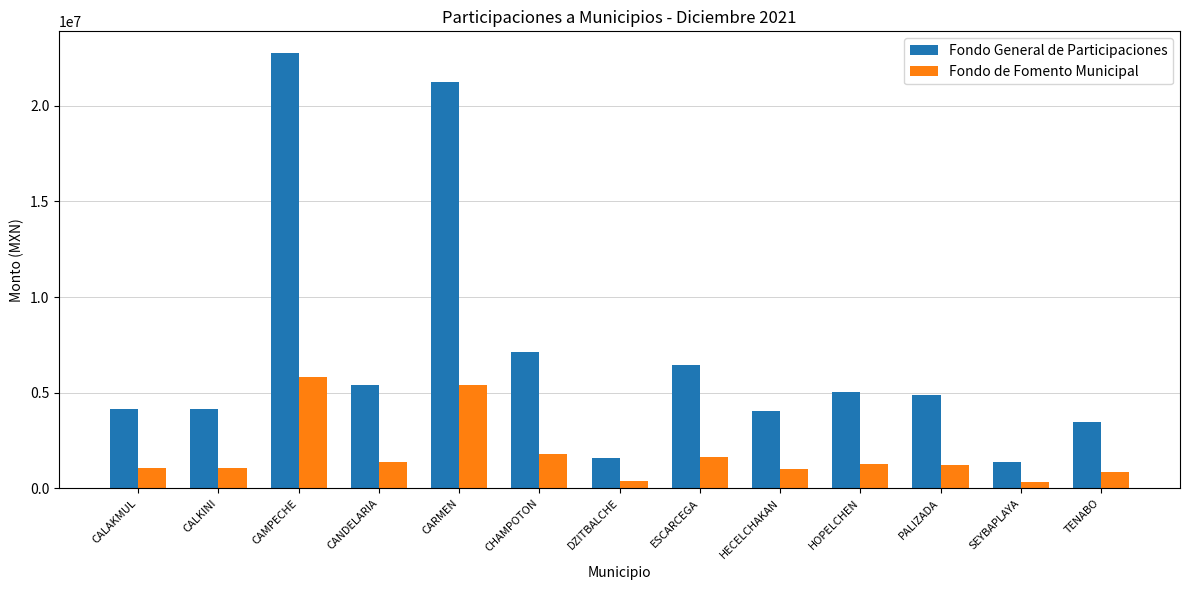

What position from the left is TENABO?

13